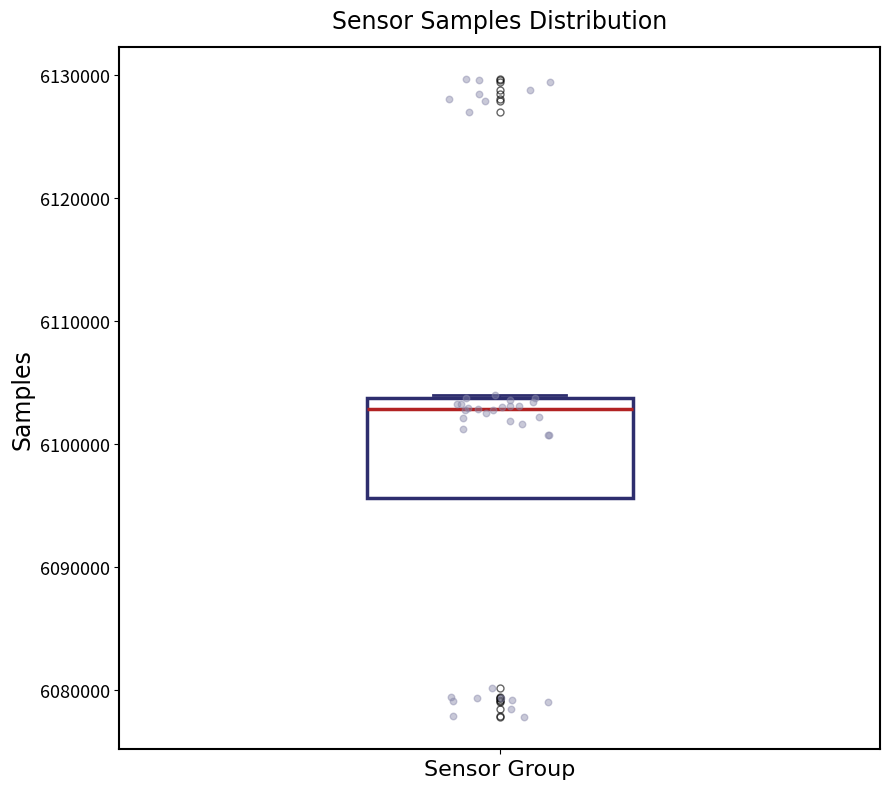

Where is the lower edge of the box for Sensor Group on the y-axis? The values are not printed on the chart, so give them approximately, as read against the axis.

6096000